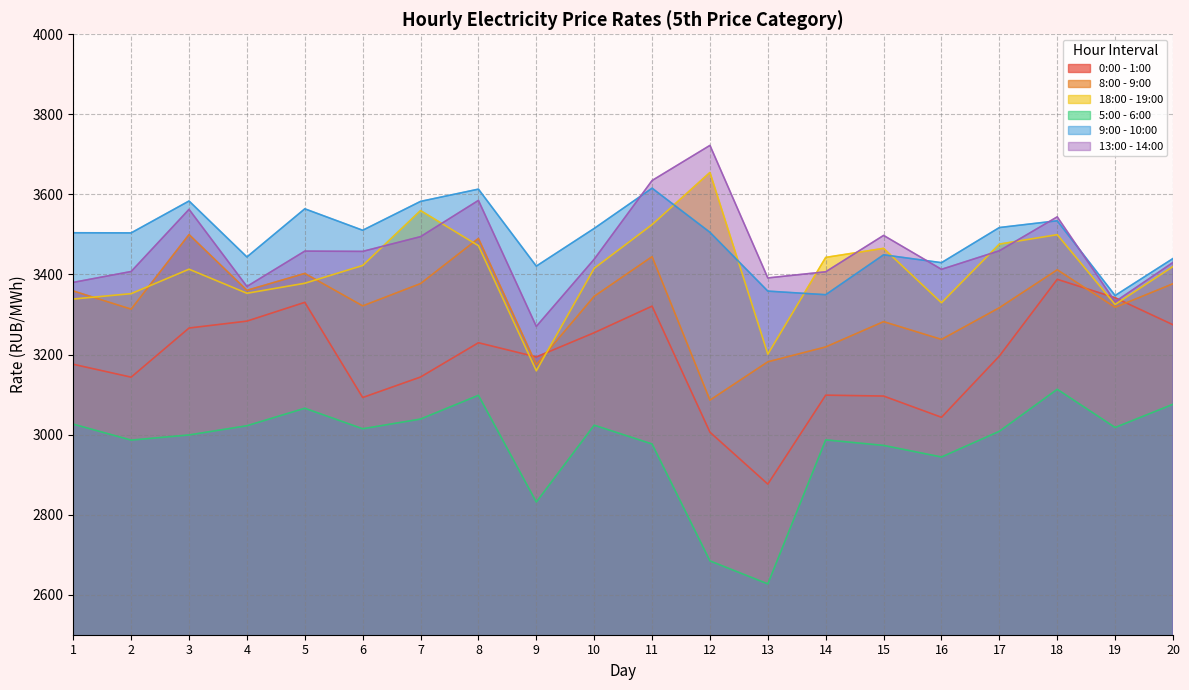

Which series has the largest range (max minus min)?

0:00 - 1:00